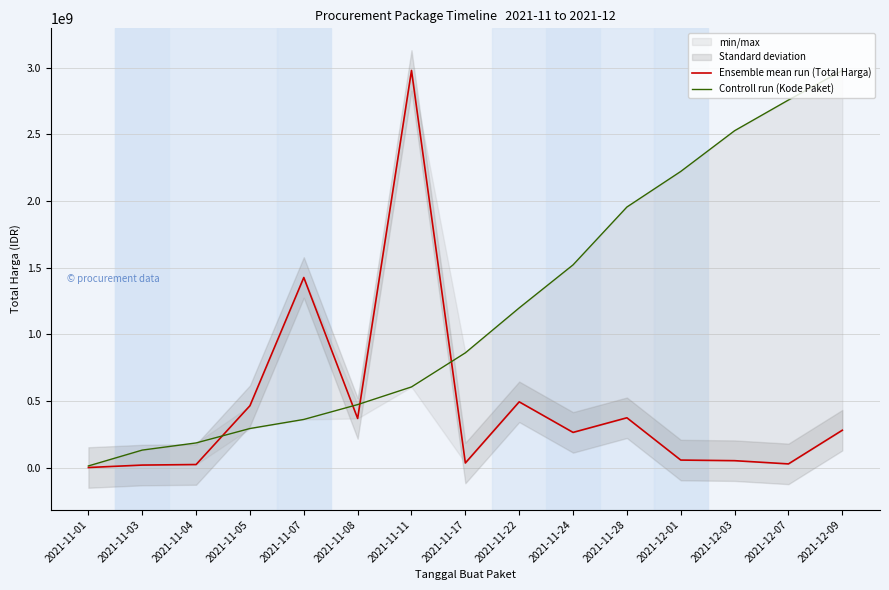

At which label is Ensemble mean run (Total Harga) closest to 1489654646?

2021-11-07